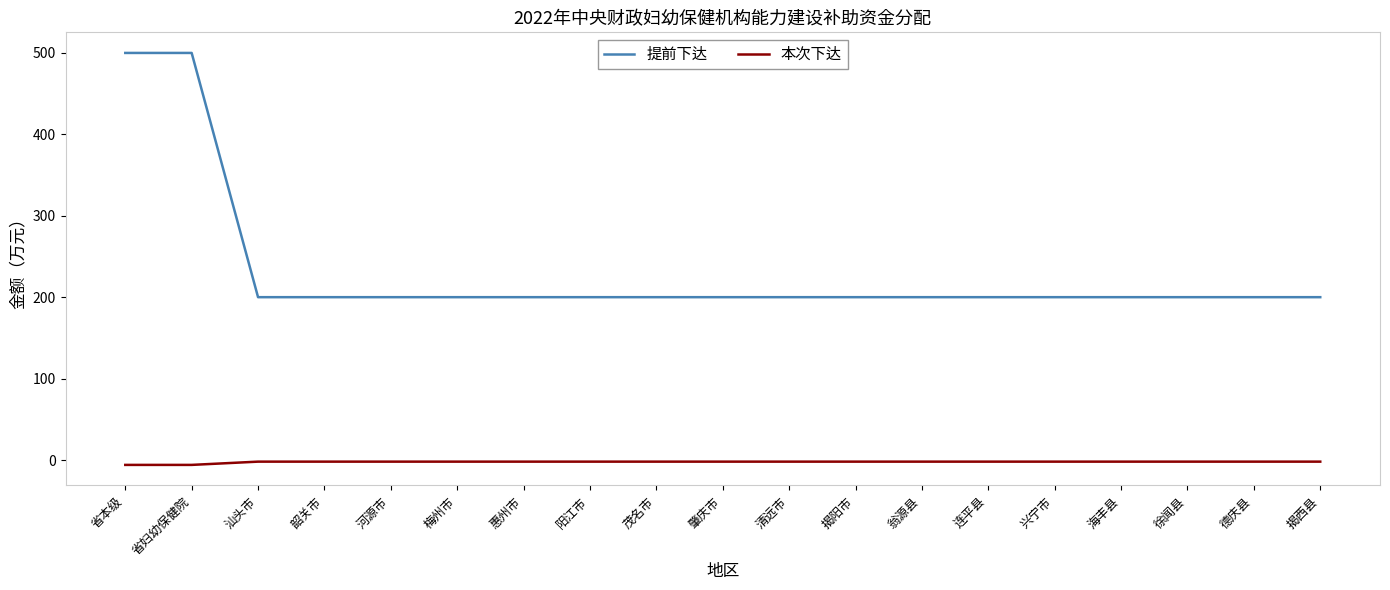

True or false: 本次下达 and 提前下达 cross at least once.

False